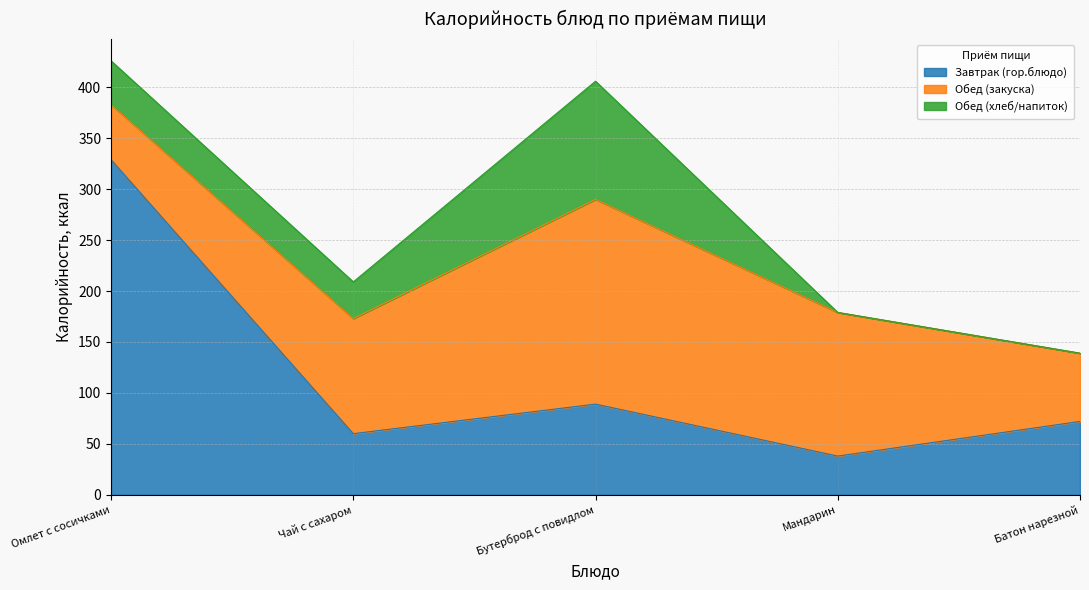

The value of Завтрак (гор.блюдо) at Мандарин is 38. True or false?

True